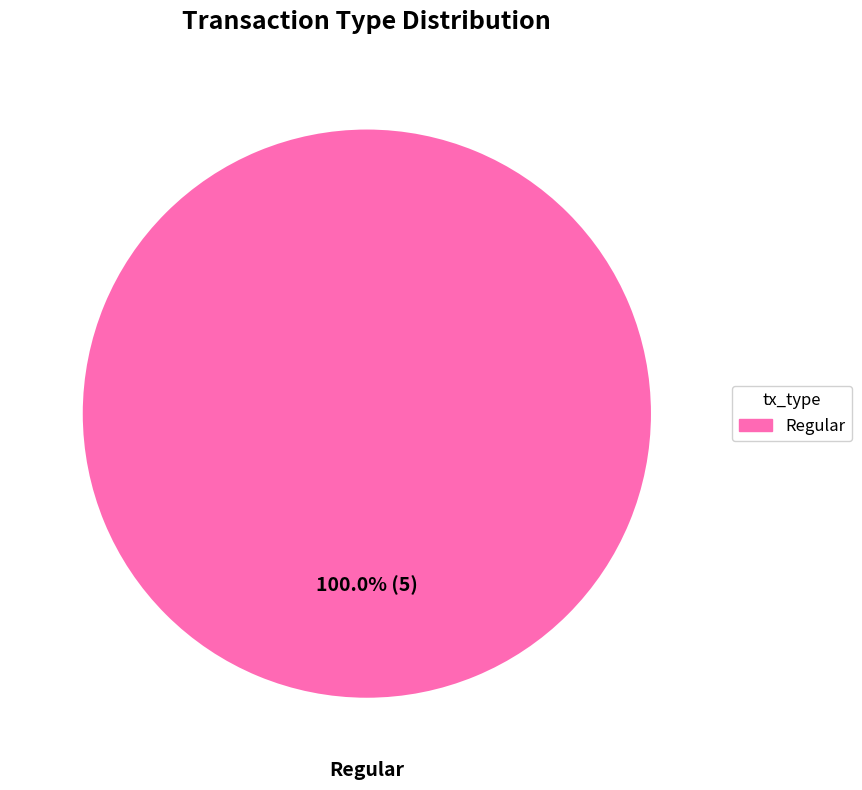

Does any single category account for the majority?

Yes